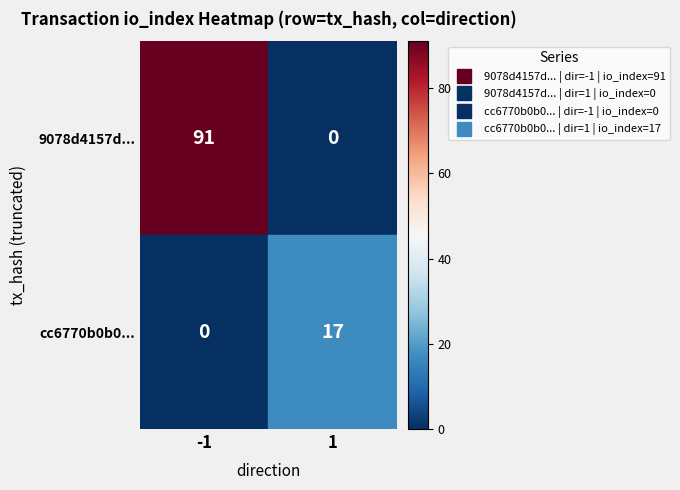

What is the difference between the highest and lowest values at 1?

17